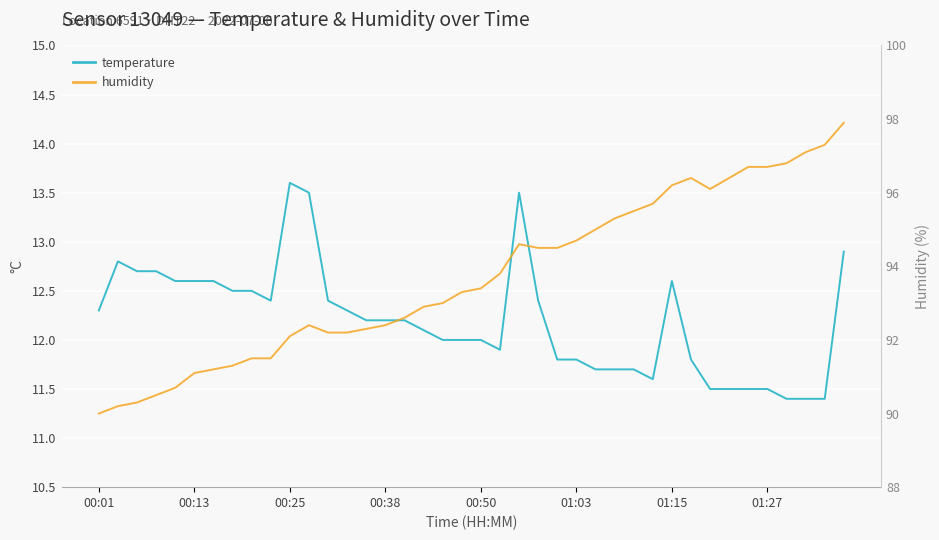

Rank the series at 00:01 from lowest to highest value.

humidity, temperature